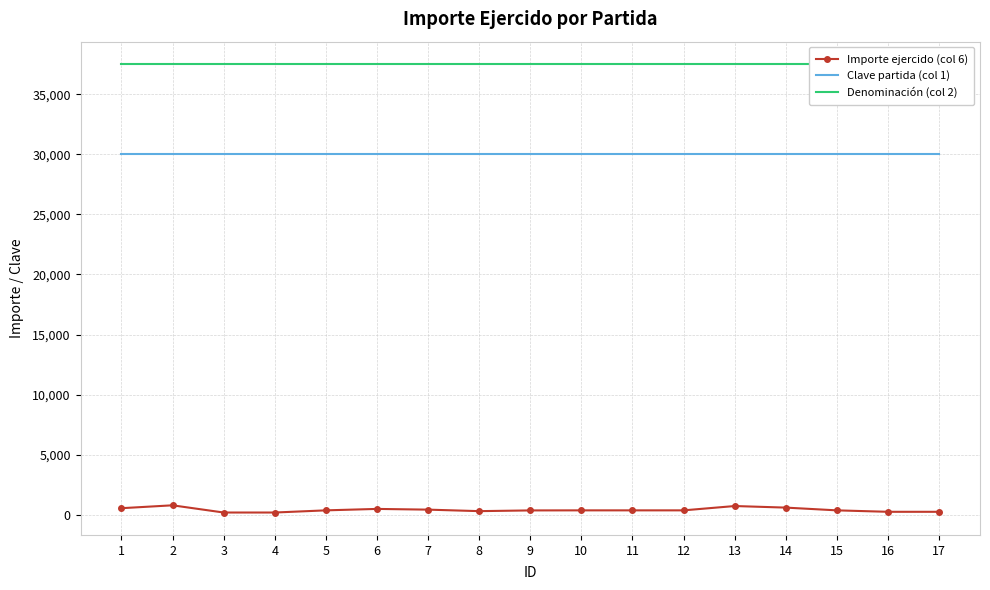

What is the lowest value of the Clave partida (col 1) series?

30000